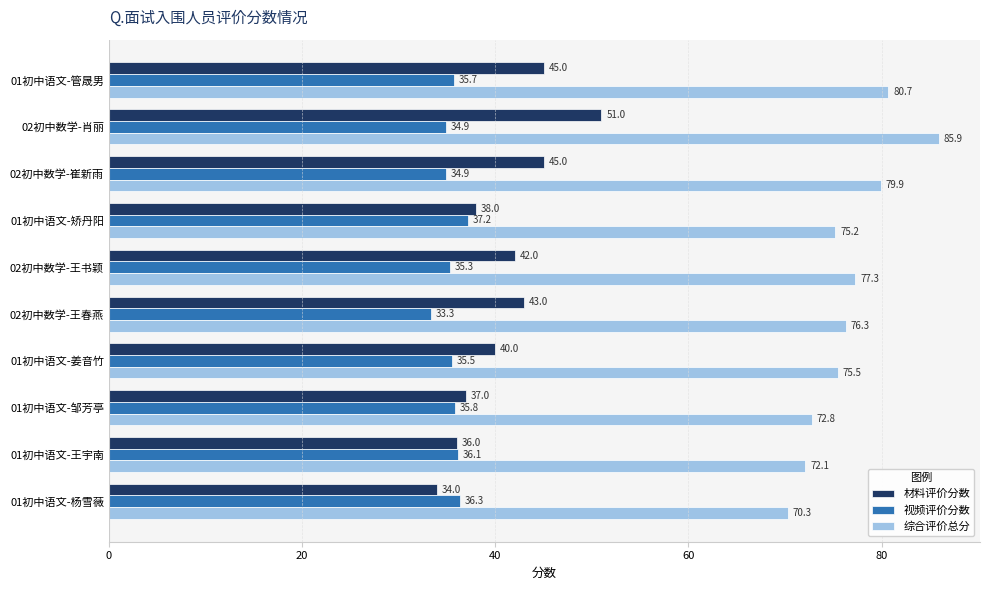

What is the greatest value displayed?

85.9